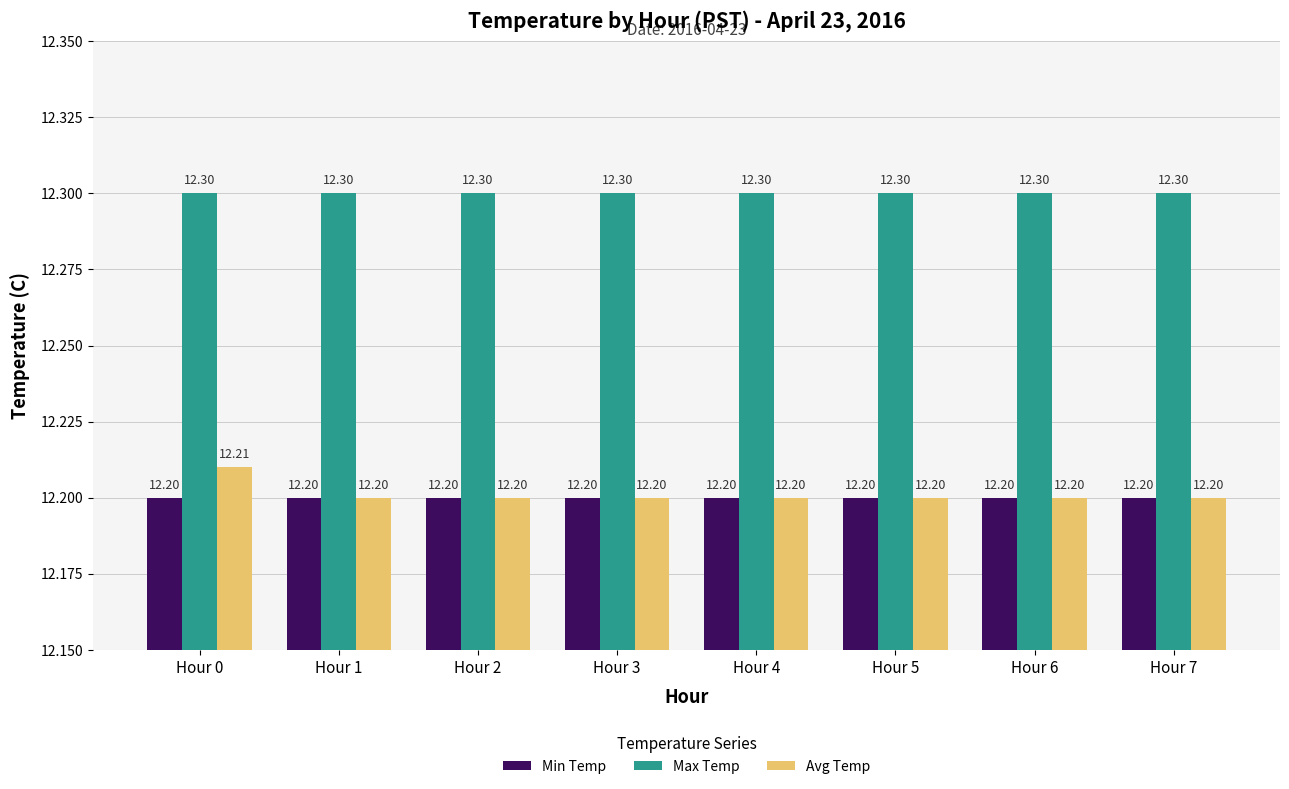

Which series has the largest total across all categories?

Max Temp